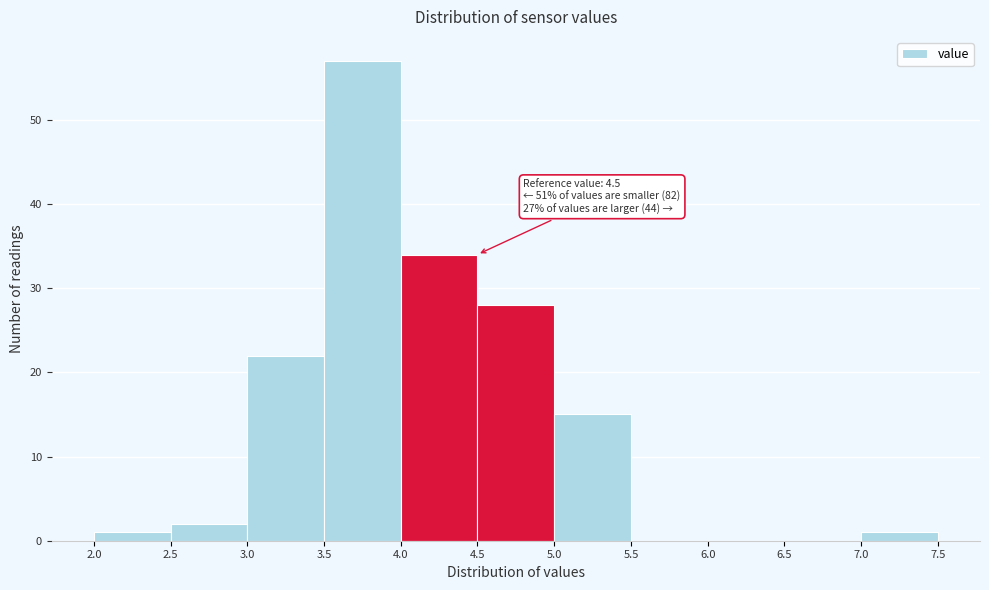

Over which range of the x-axis is the bar tallest?

3.5 to 4.0